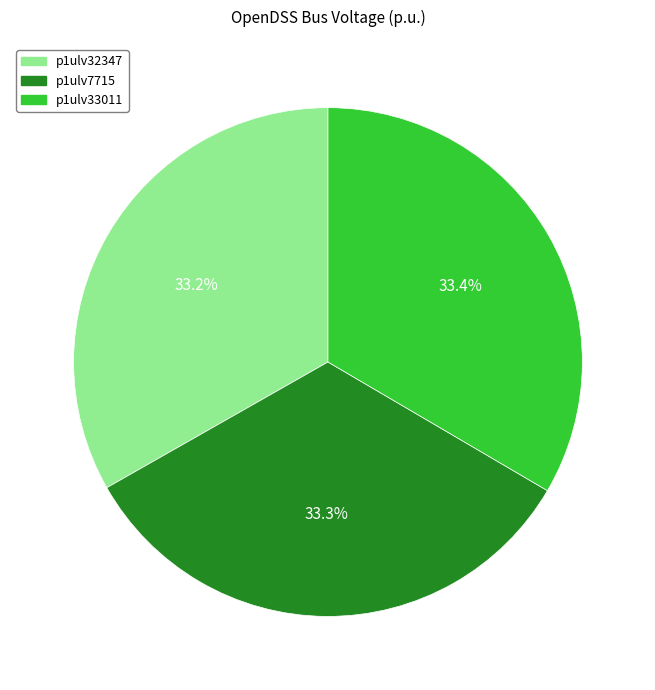

Is there a majority slice in this chart?

No